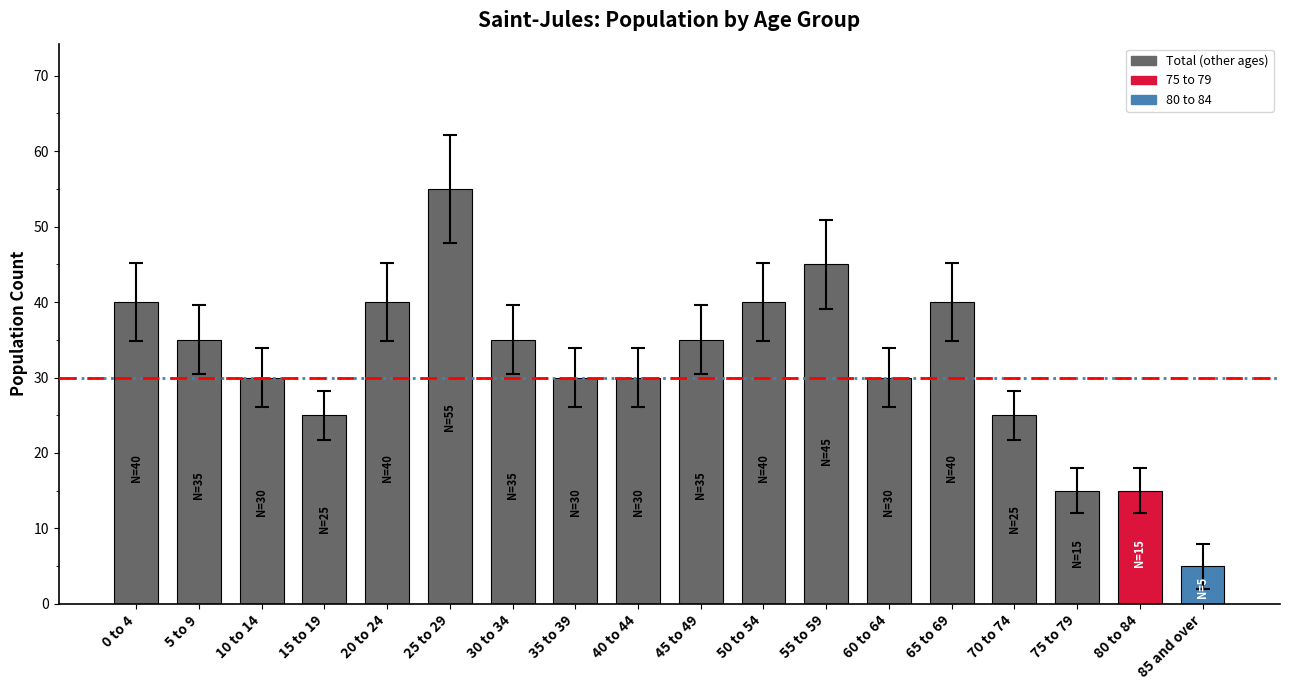

The value at 25 to 29 is 15. True or false?

False